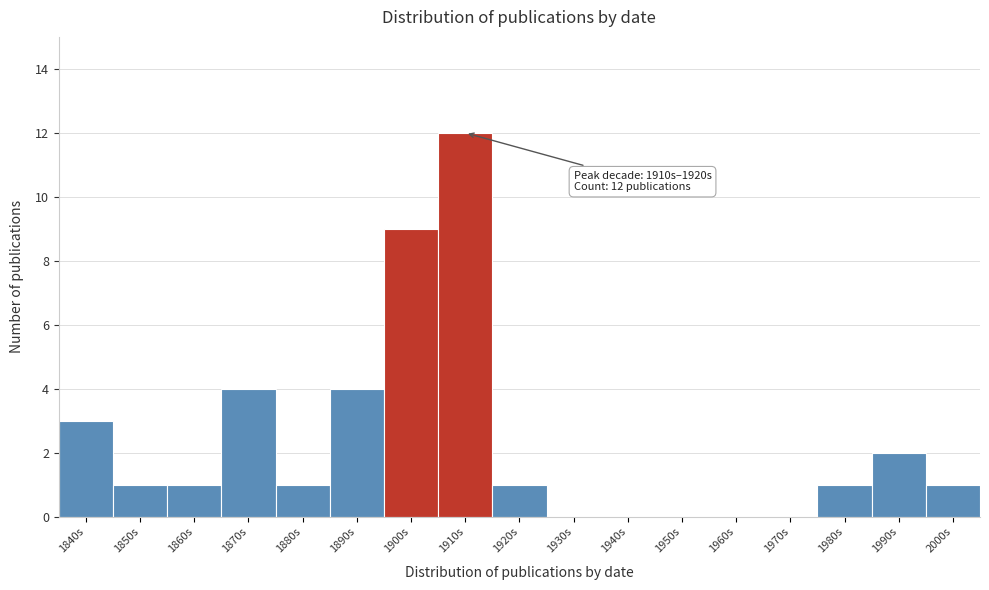

Reading right to left, extract all data points from this chart.

2000s=1	1990s=2	1980s=1	1970s=0	1960s=0	1950s=0	1940s=0	1930s=0	1920s=1	1910s=12	1900s=9	1890s=4	1880s=1	1870s=4	1860s=1	1850s=1	1840s=3